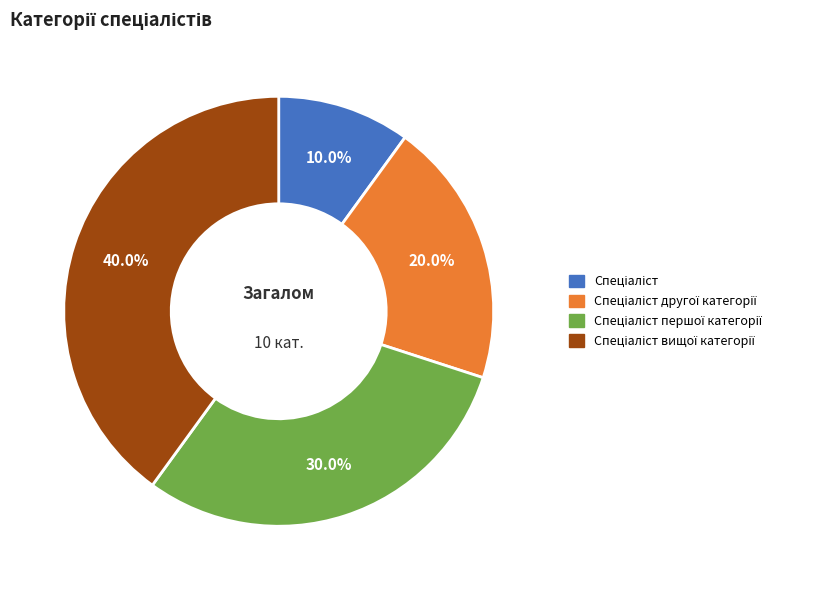

Does any single category account for the majority?

No